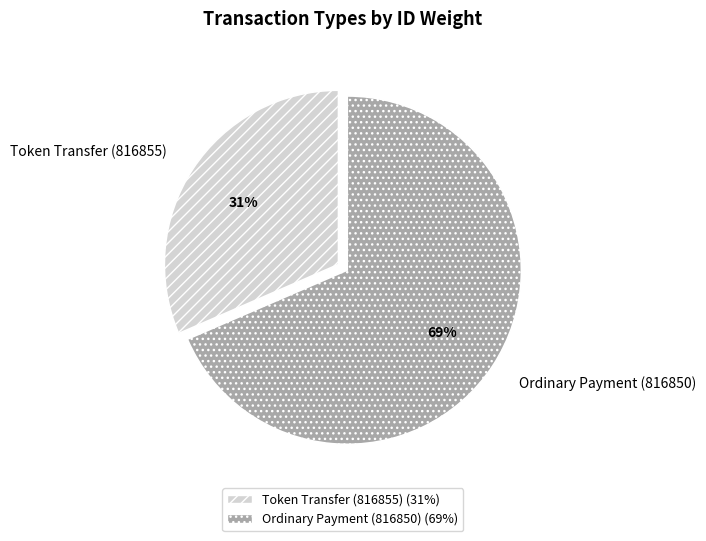

Count the number of slices in the pie.

2